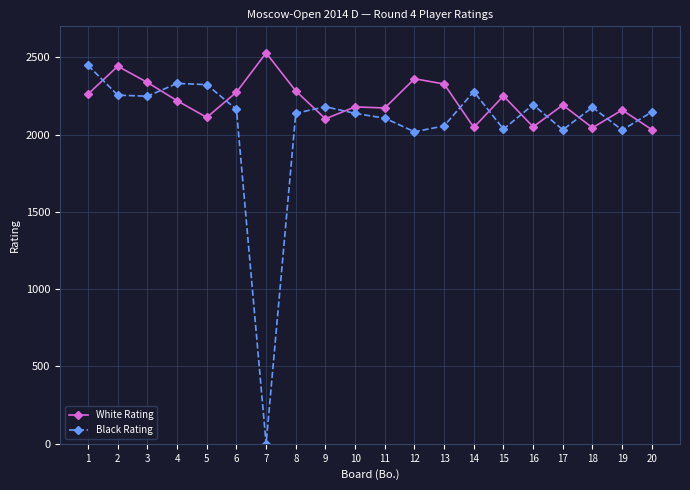

Which series has the largest range (max minus min)?

Black Rating